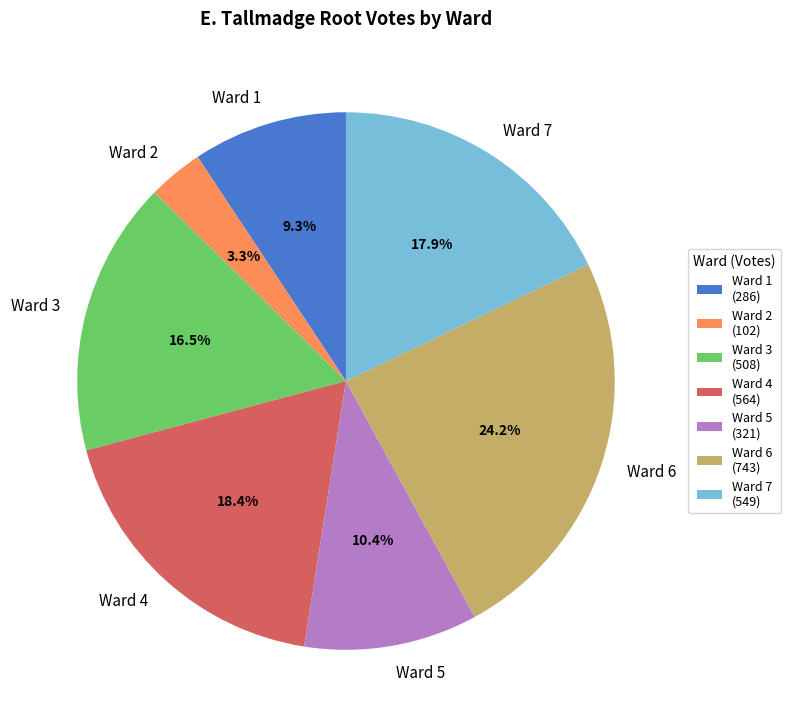

Does Ward 3 represent more than half of the total?

No